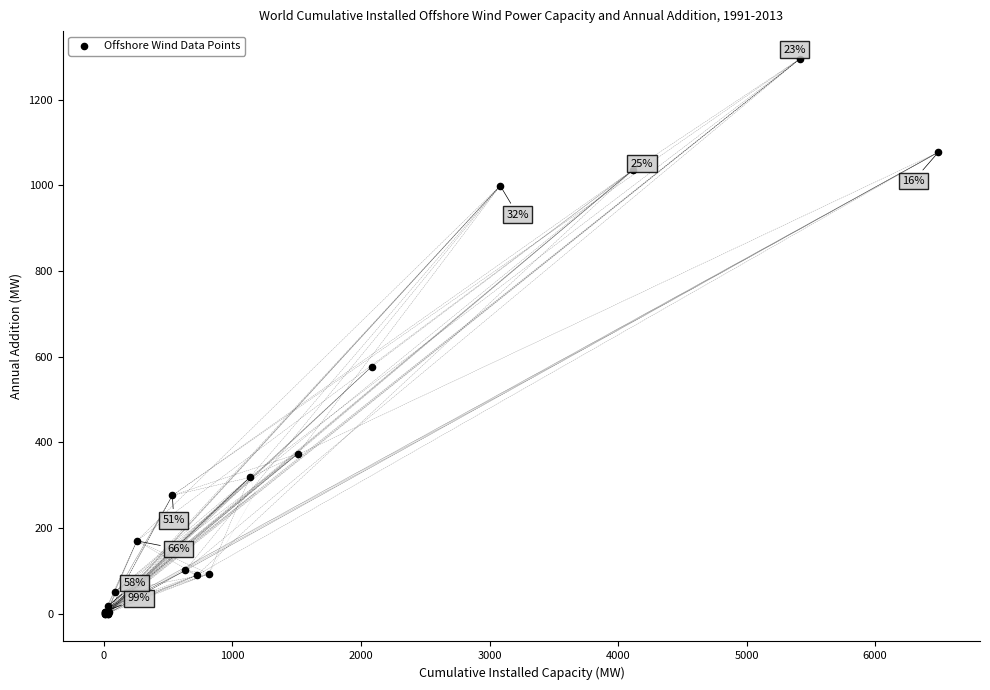

What Y value in the scatter plot is closest to 647?

577.0